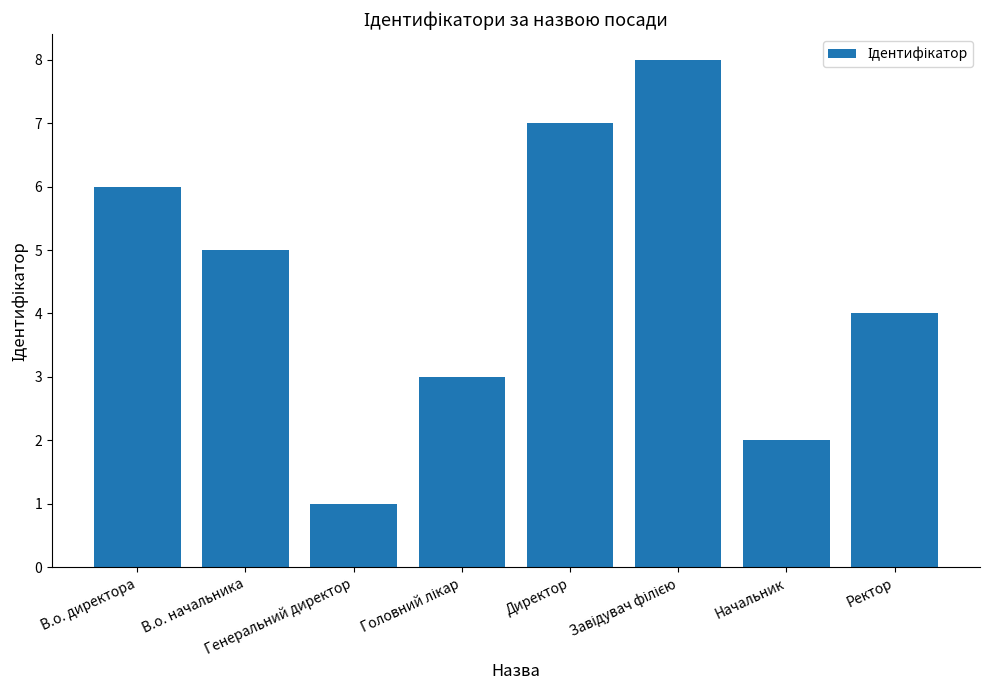

How many bars are there in total?

8